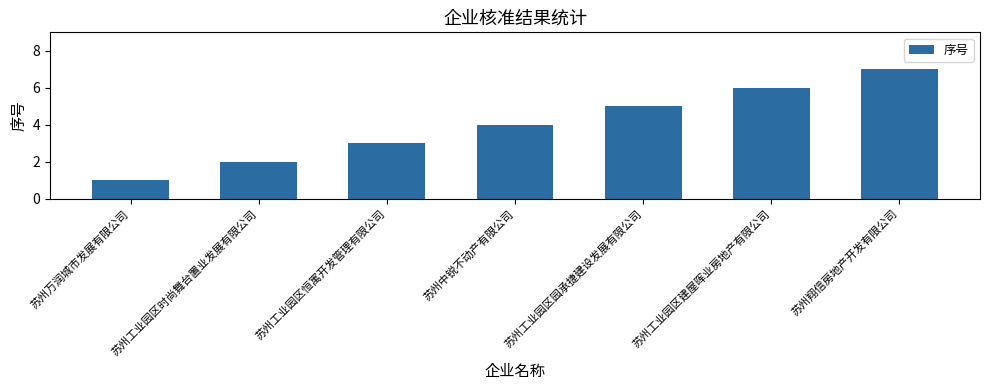

What is the average value?

4